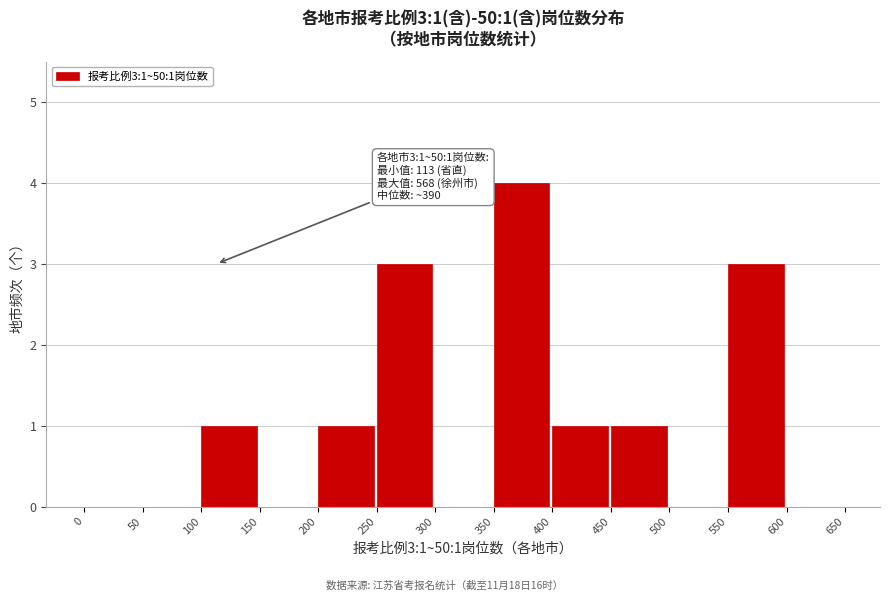

Which range on the x-axis has the tallest bar?

350 to 400